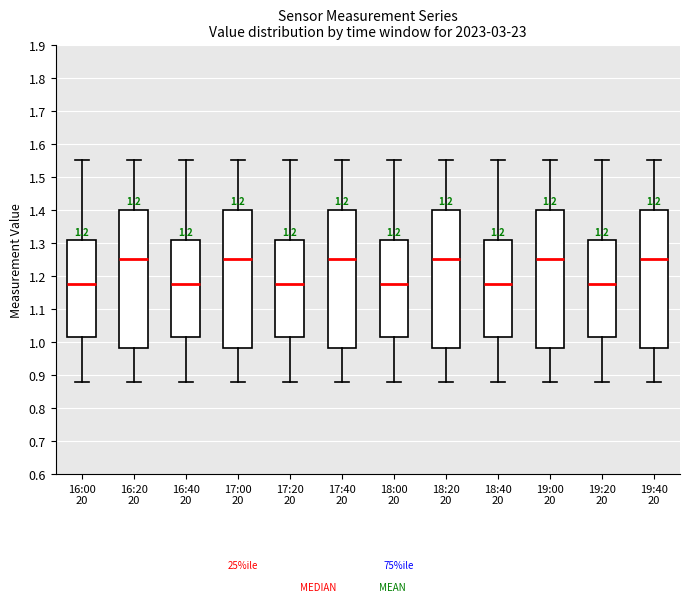

Where does the median line of the box for 18:20 20 sit on the y-axis? The values are not printed on the chart, so give them approximately, as read against the axis.

1.25